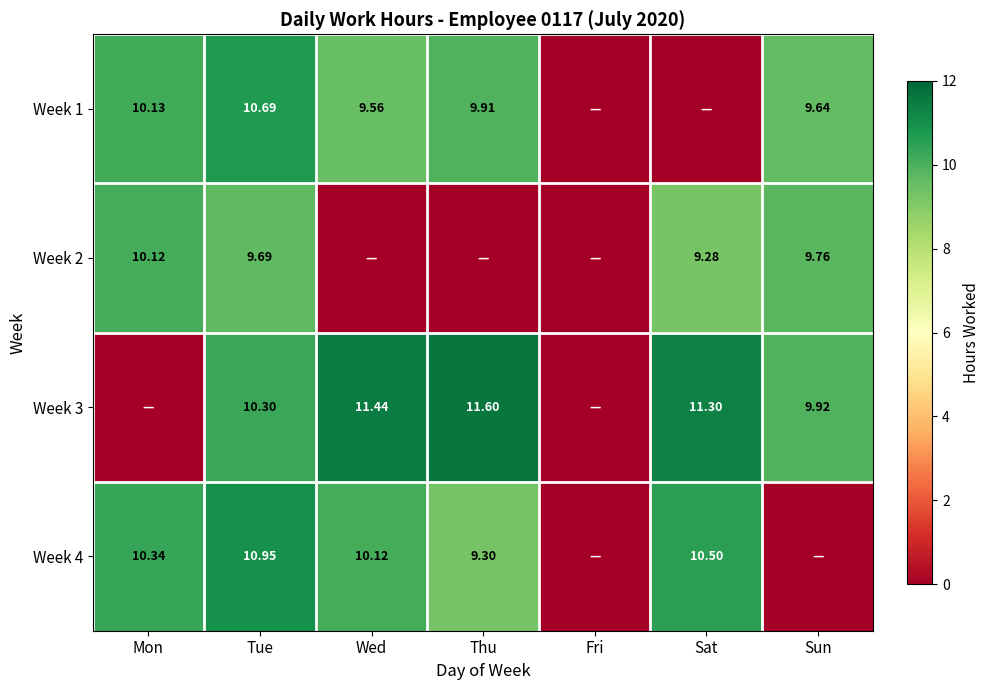

Which has a higher value, Wed or Mon?

Mon